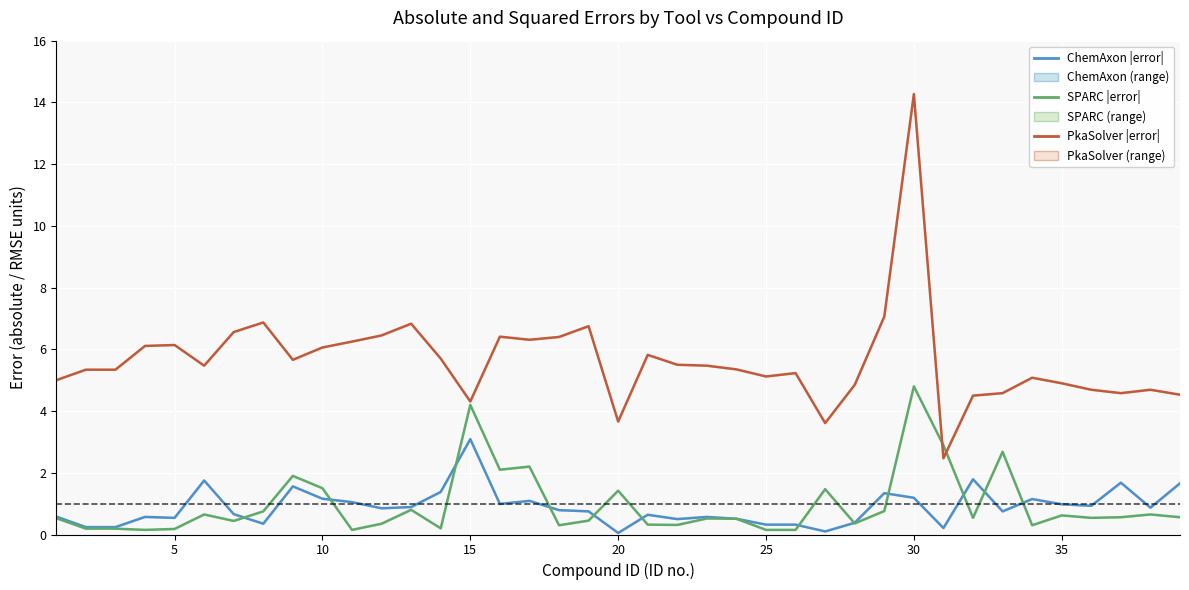

Rank the series by their maximum value, from lowest to highest.

ChemAxon, SPARC, PkaSolver